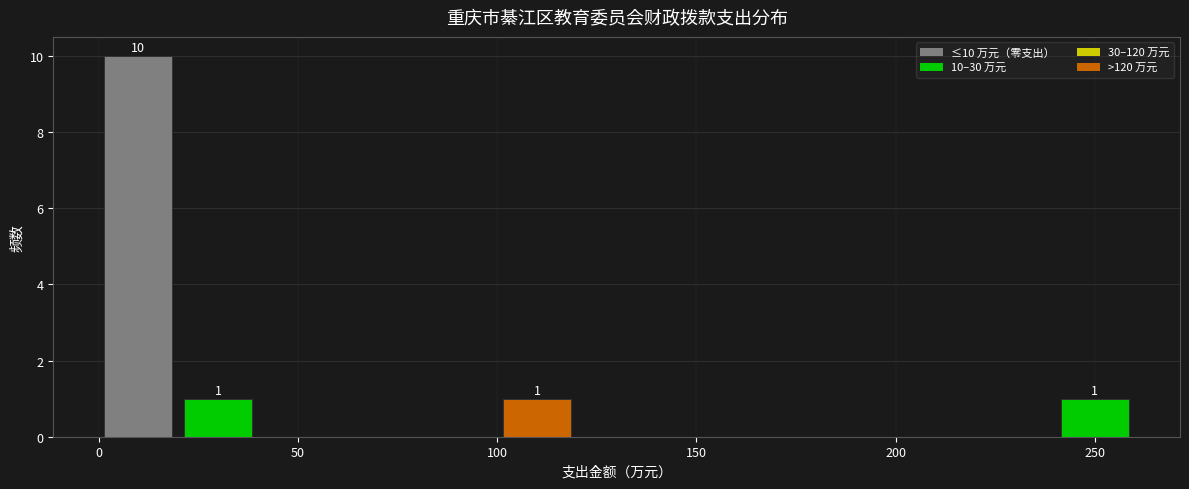

Over which range of the x-axis is the bar tallest?

0 to 20